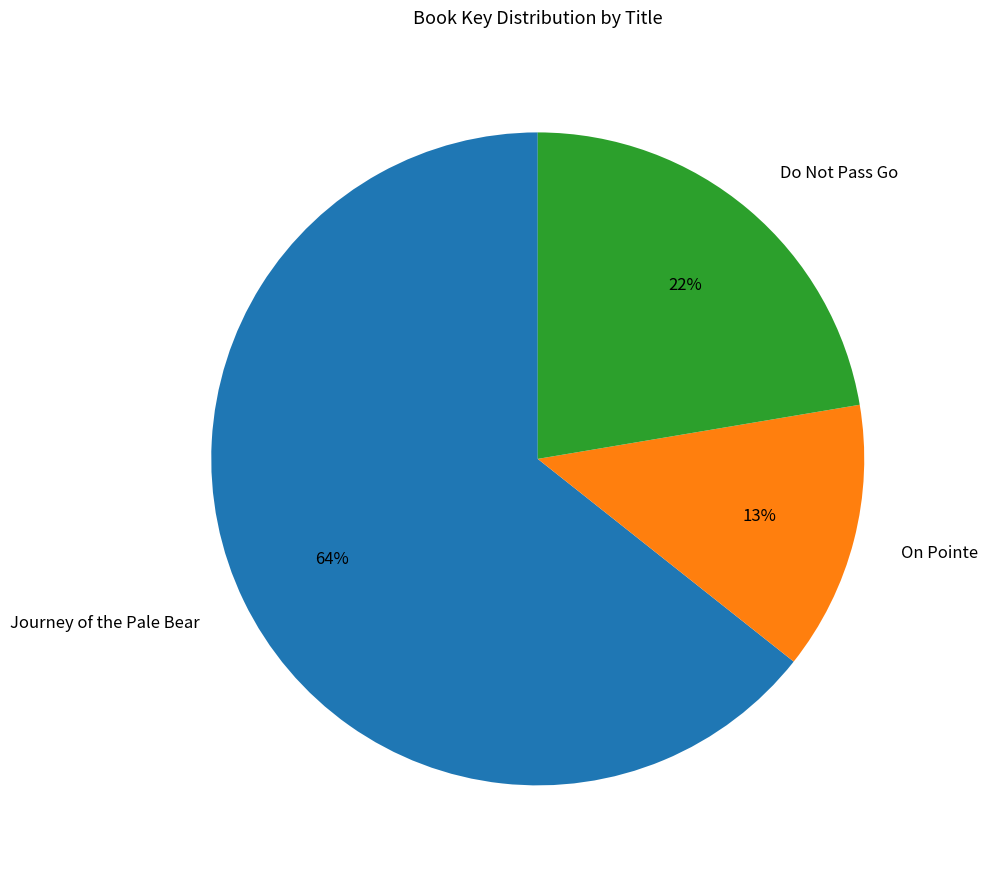

What is the majority slice?

Journey of the Pale Bear